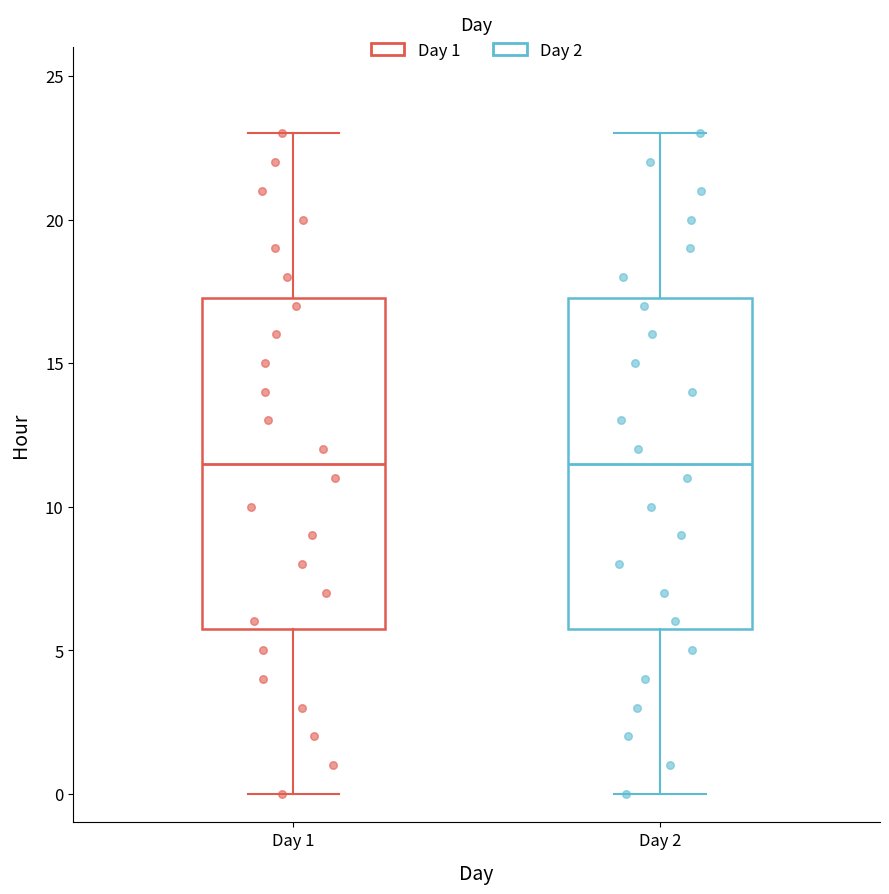

Reading left to right, transcribe this box plot: for each box, give where its median line is, the range the box spans, and where its two whiskers end, as read against the y-axis. The values are not printed on the chart, so give them approximately, as read against the axis.

Day 1: median 11.5, box 6.0 to 17.5, whiskers 0.0 to 23.0
Day 2: median 11.5, box 6.0 to 17.5, whiskers 0.0 to 23.0